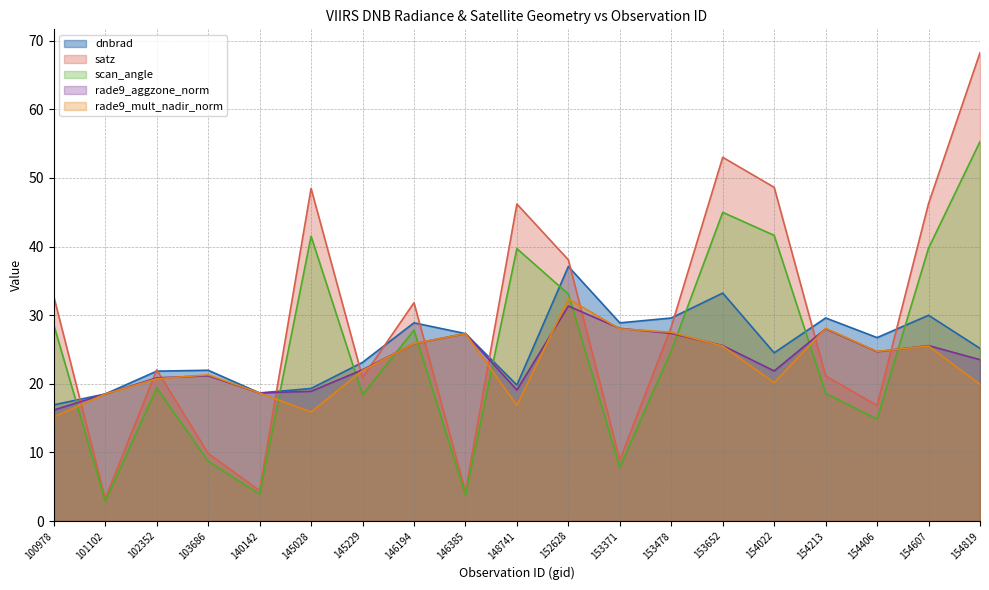

Does the chart display data point markers on the line(s)?

No